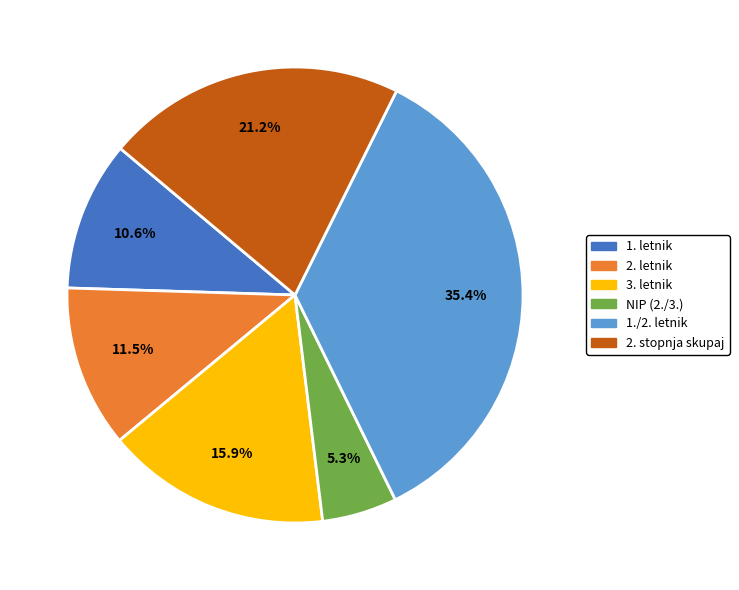

Does any single category account for the majority?

No